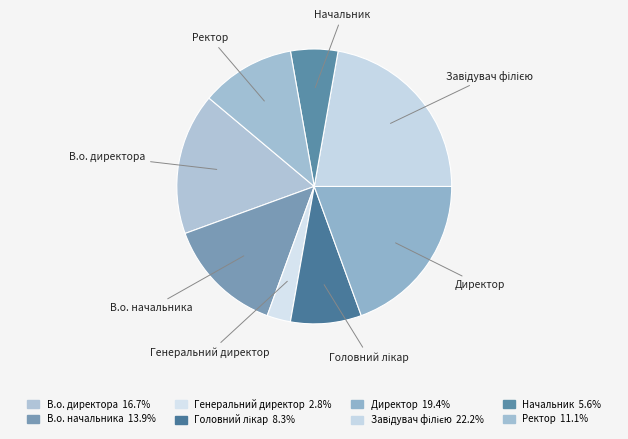

To the nearest percent, what percentage of the pie is Ректор?

11%